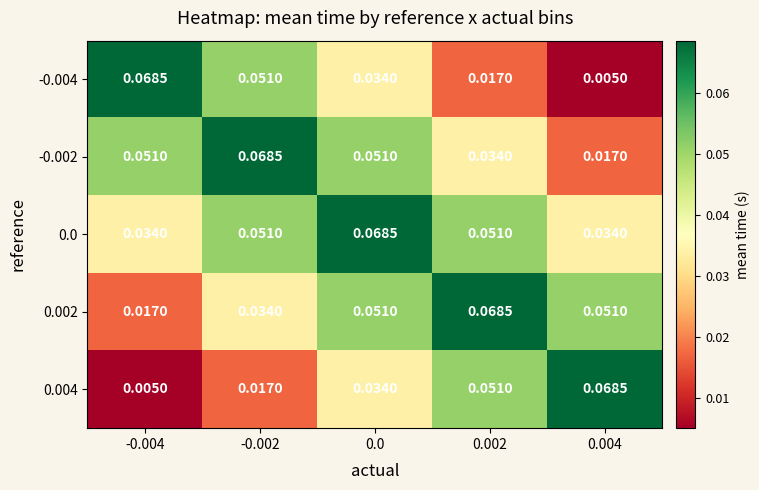

Is the value of -0.002 at -0.004 greater than the value of -0.004 at -0.004?

No